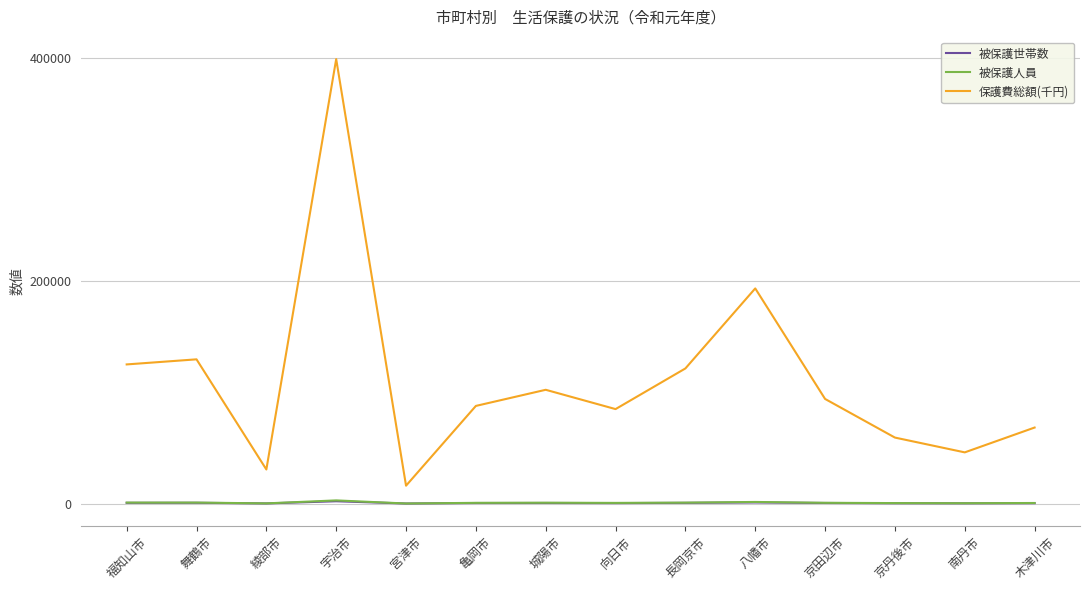

Where is 保護費総額(千円) nearest to the value 207721?

八幡市